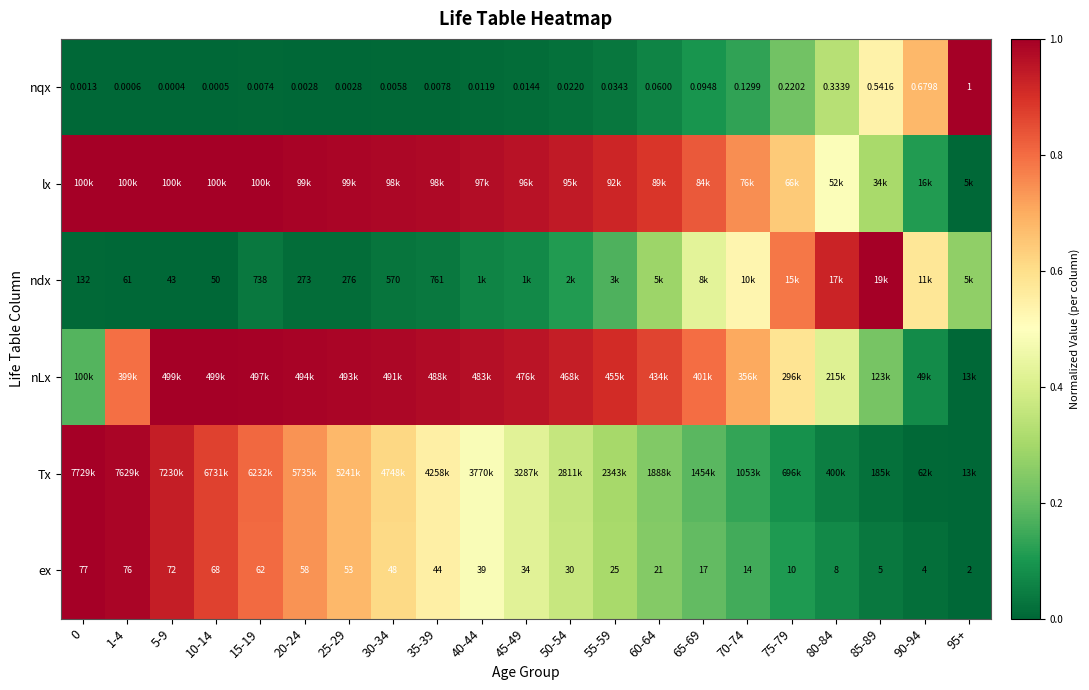

Count the number of data series in this chart.

6